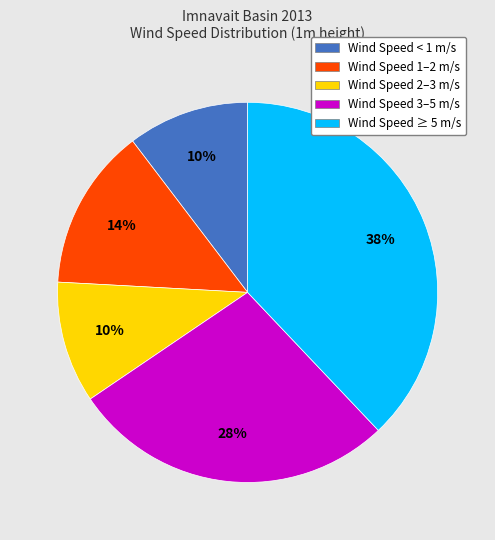

Is the sum of Wind Speed 3–5 m/s and Wind Speed 1–2 m/s greater than half?

No